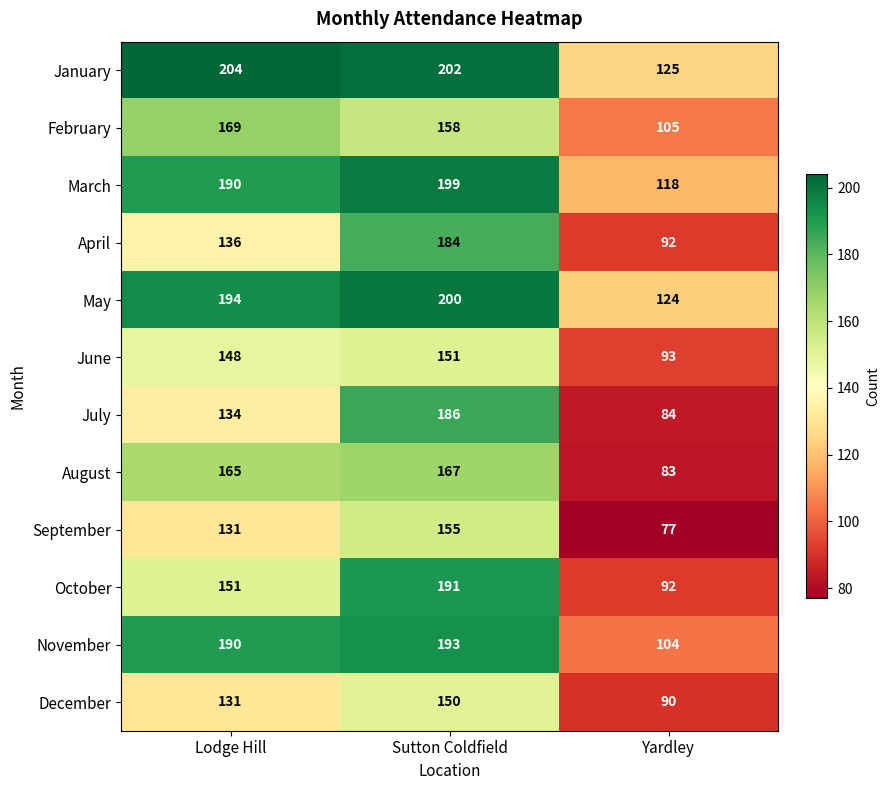

The January series shows 125 at Yardley. True or false?

True